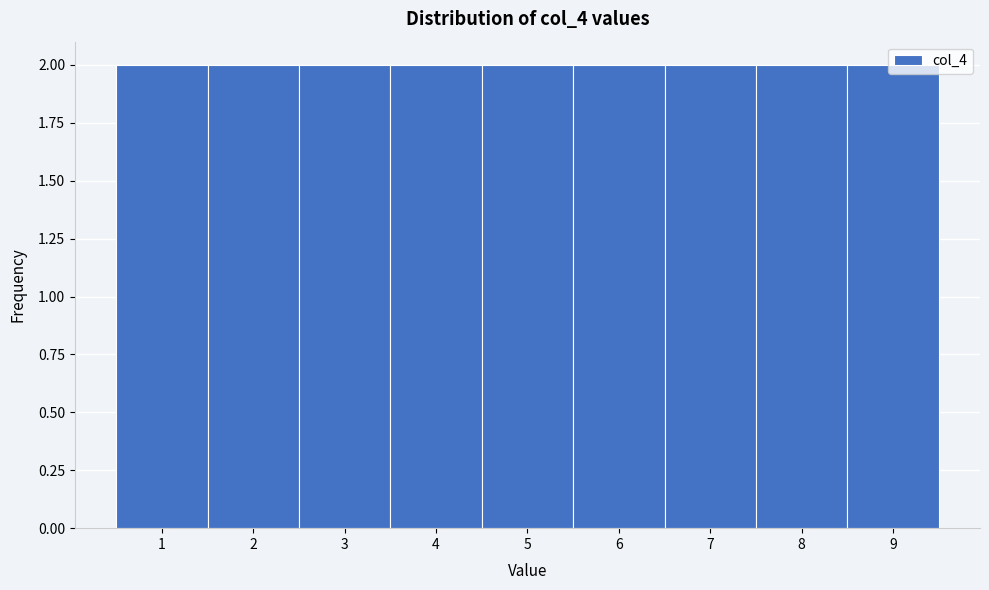

Reading left to right, transcribe this chart: for each bar, give the range it covers on the x-axis and its height. The values are not printed on the chart, so give them approximately, as read against the axis.

0.5 to 1.5: 2
1.5 to 2.5: 2
2.5 to 3.5: 2
3.5 to 4.5: 2
4.5 to 5.5: 2
5.5 to 6.5: 2
6.5 to 7.5: 2
7.5 to 8.5: 2
8.5 to 9.5: 2